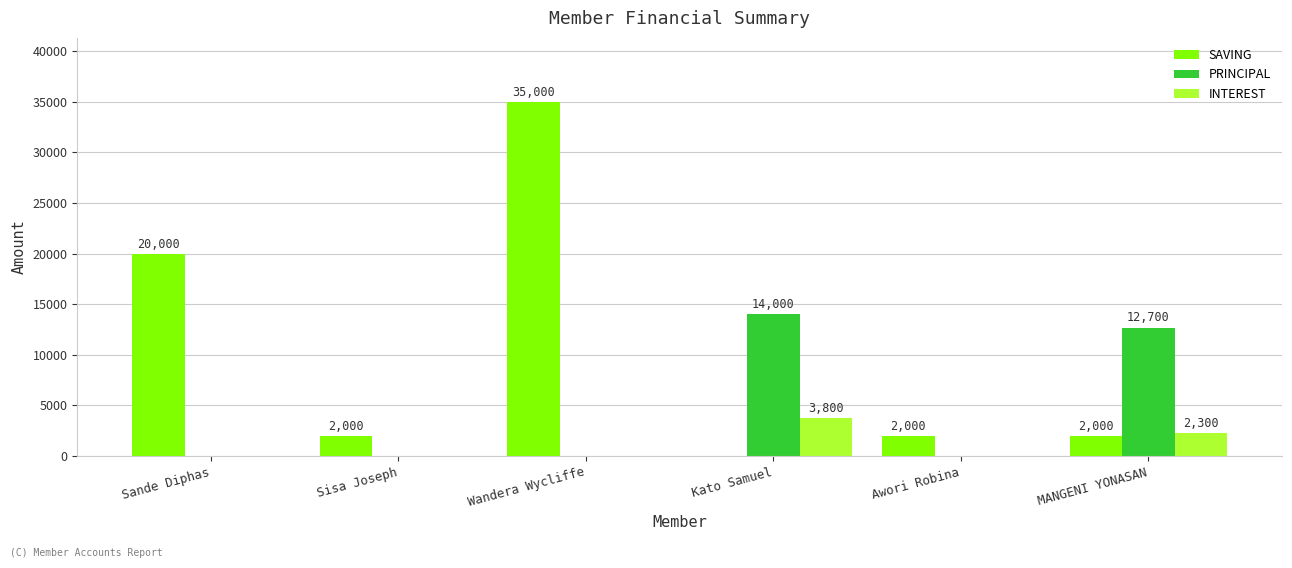

The PRINCIPAL series shows 0 at Sande Diphas. True or false?

True